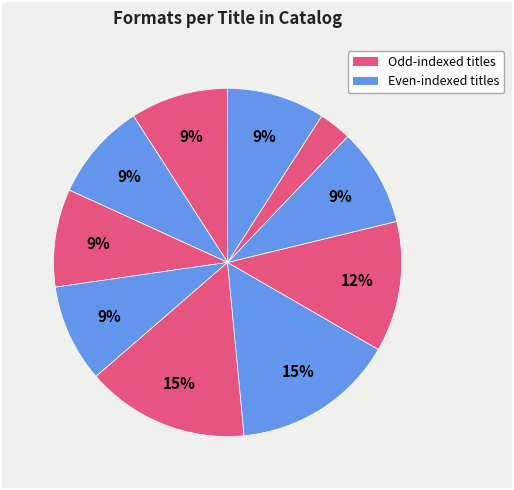

Which slice is the largest?

Long Time, No Sea Monster